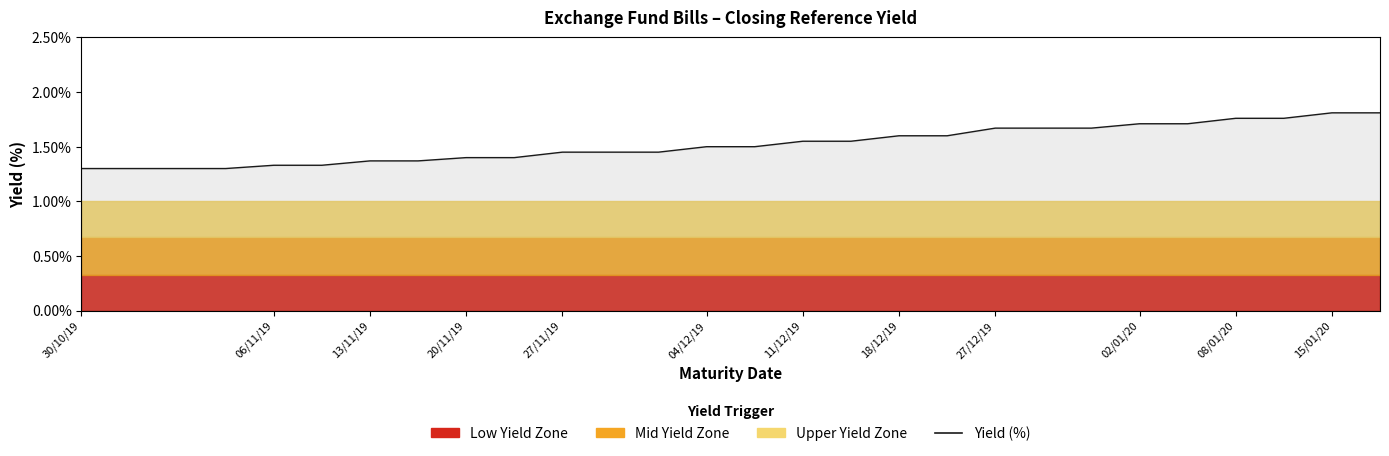

What is the difference between the maximum and minimum values?

0.5